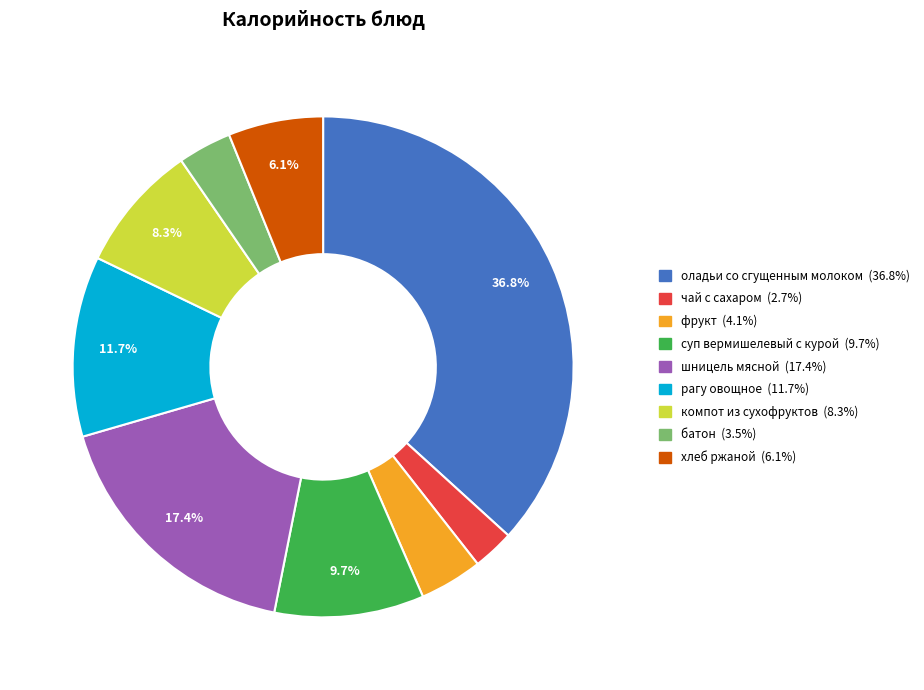

What percentage is the фрукт slice, to the nearest percent?

4%